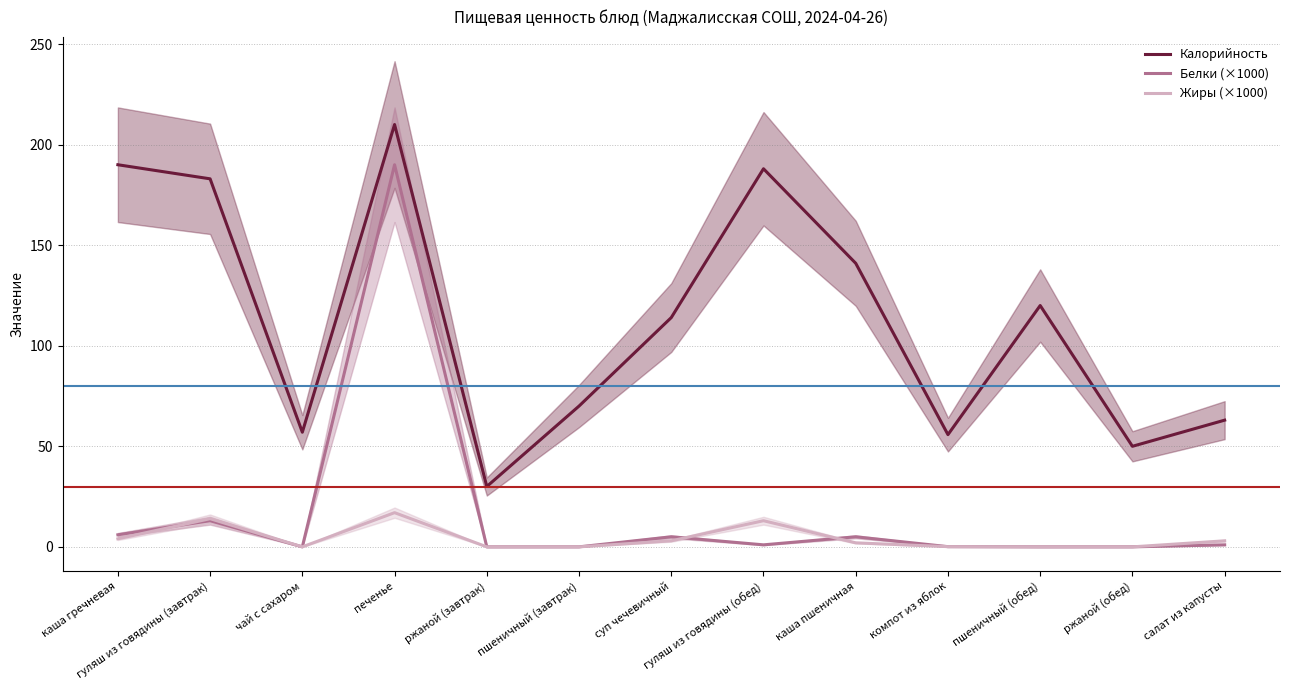

What is the difference between the maximum and minimum values in the Жиры (×1000) series?

17.0